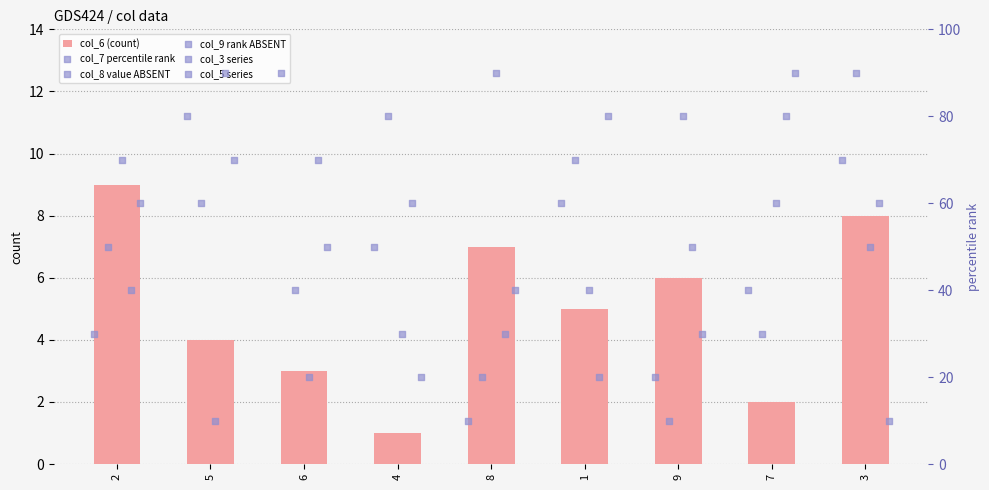

The value of col_6 (count) at 3 is 12. True or false?

False